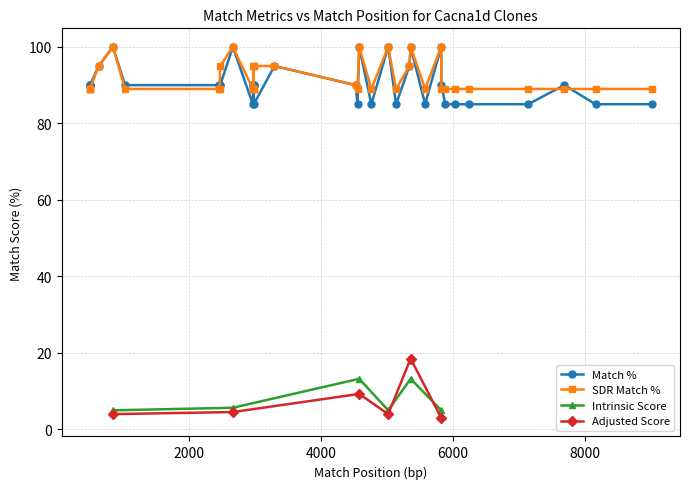

What are all the series names shown in the legend?

Match %, SDR Match %, Intrinsic Score, Adjusted Score